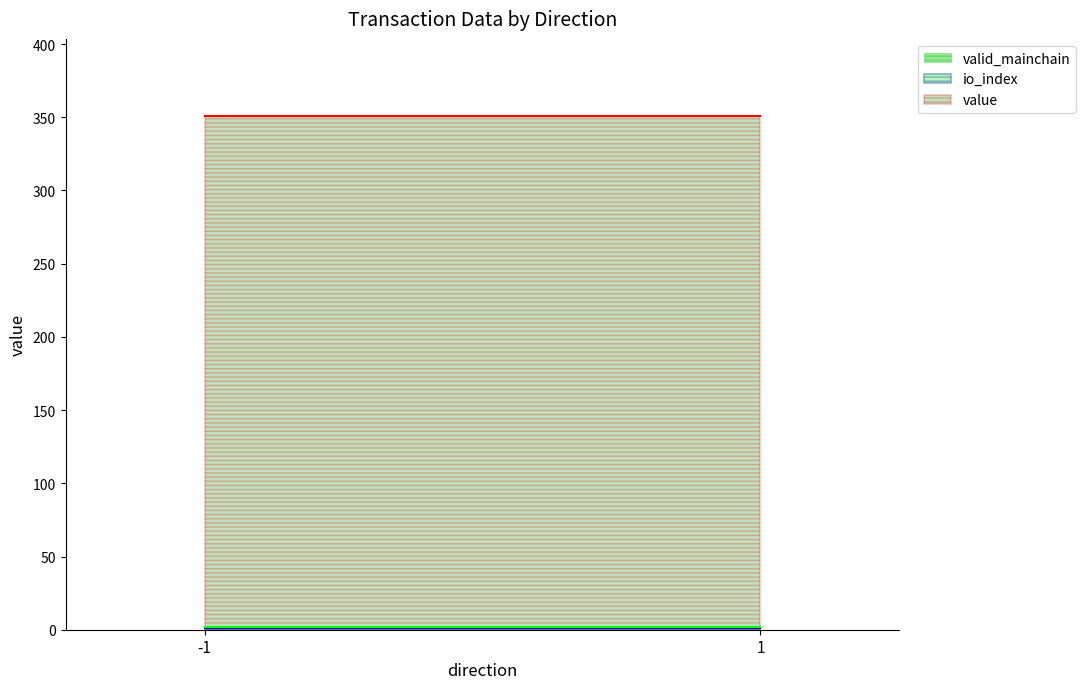

Reading left to right, extract all data points from this chart.

io_index: -1=0.0	-1=1.0	1=0.0	1=1.0
value: -1=0.1	-1=350.8	1=0.1	1=350.8
valid_mainchain: -1=1.0	-1=1.0	1=1.0	1=1.0